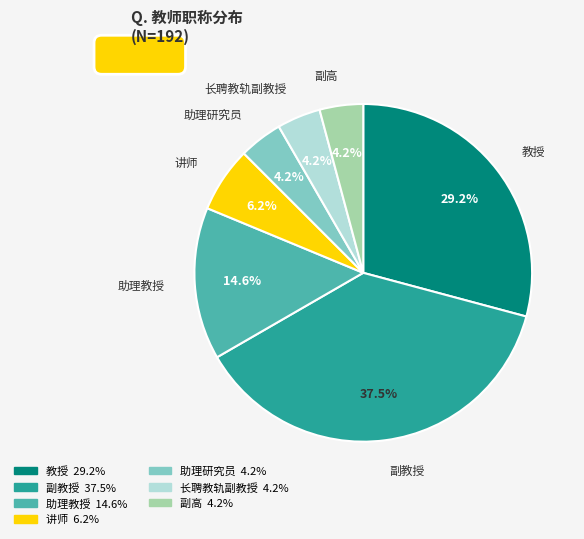

What portion of the pie excludes 长聘教轨副教授?

95.8%